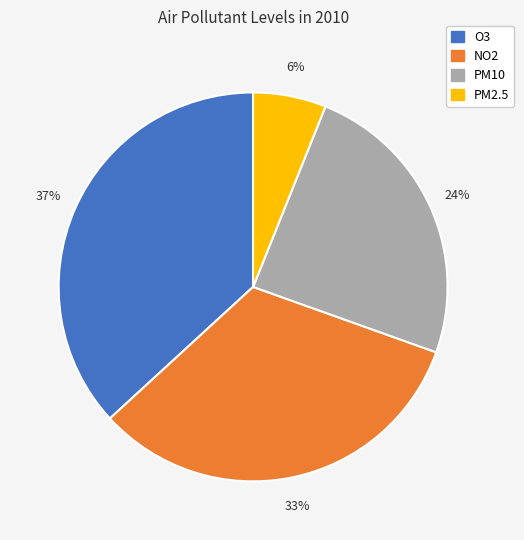

Does any single category account for the majority?

No